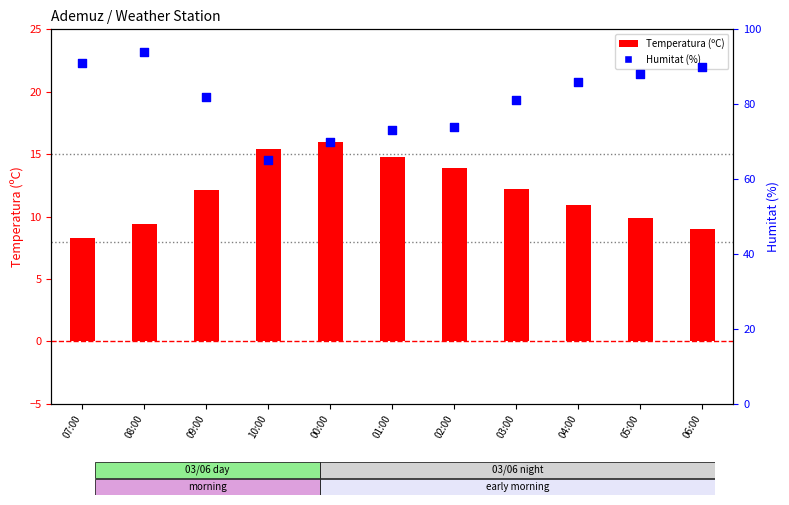

Is the value of Temperatura (ºC) at 00:00 greater than the value of Humitat (%) at 01:00?

No